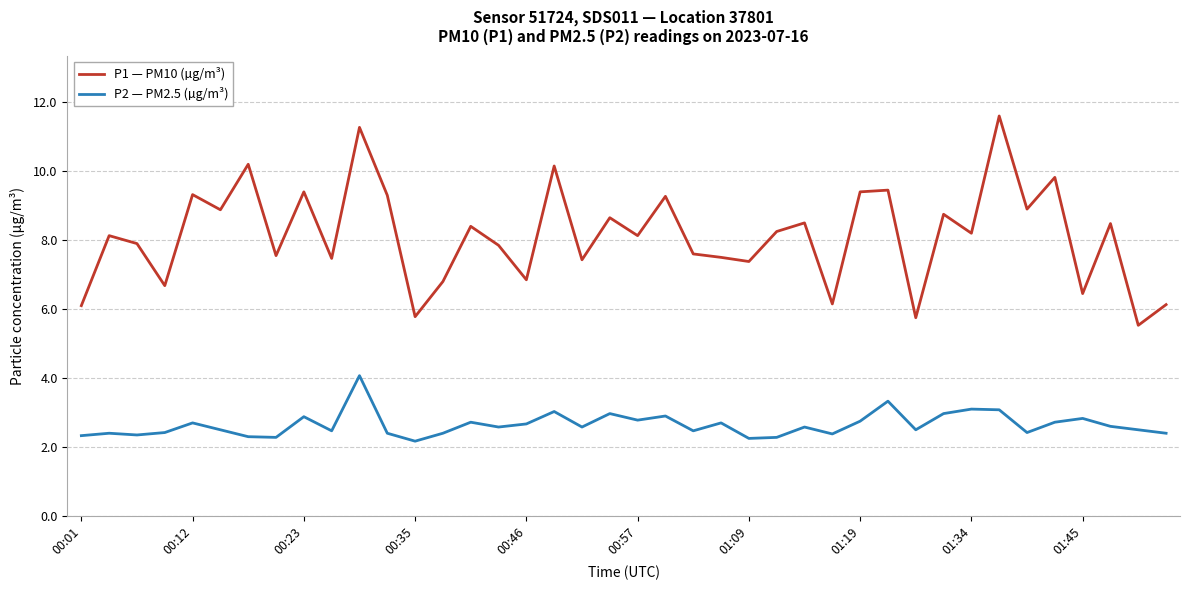

True or false: P1 — PM10 (µg/m³) and P2 — PM2.5 (µg/m³) intersect in this chart.

False